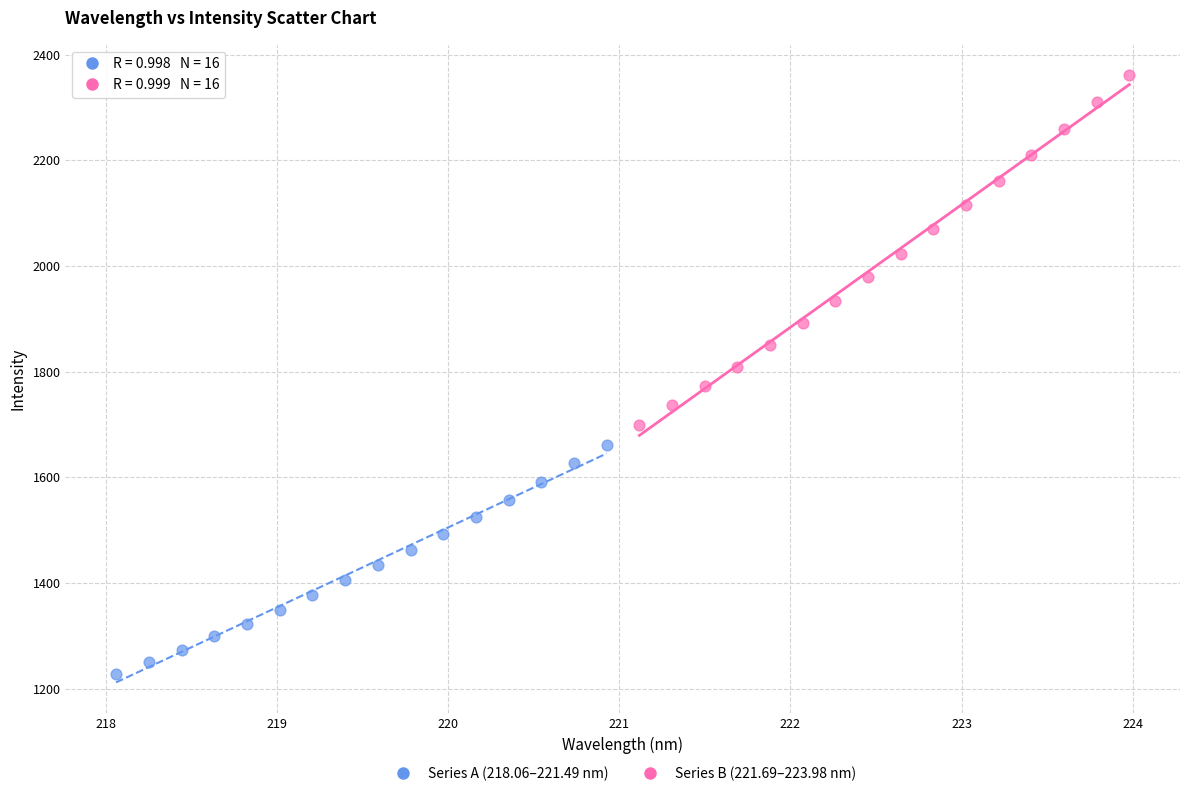

What are all the series names shown in the legend?

Series A (218.06–221.49 nm), Series B (221.69–223.98 nm)